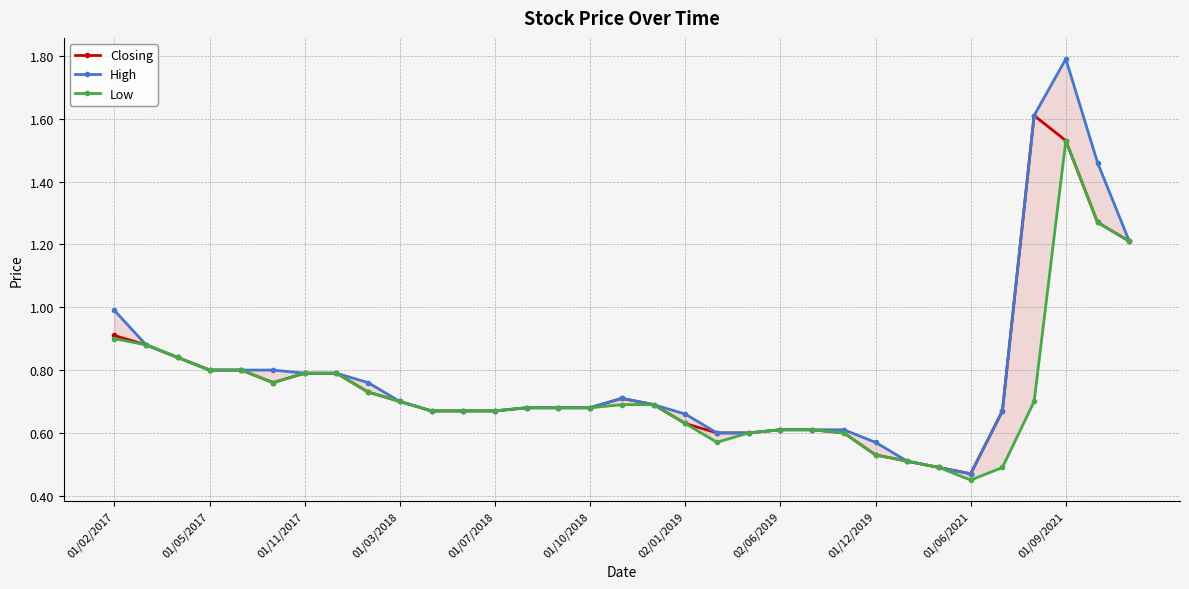

Where is Closing nearest to the value 1?

01/02/2017